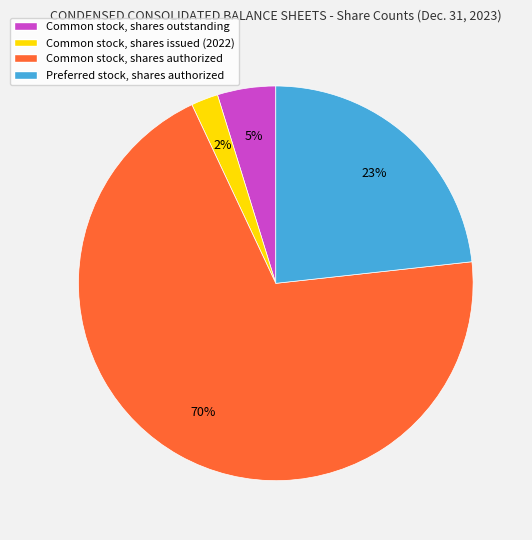

Combined, do Common stock, shares issued (2022) and Common stock, shares authorized account for over 50%?

Yes